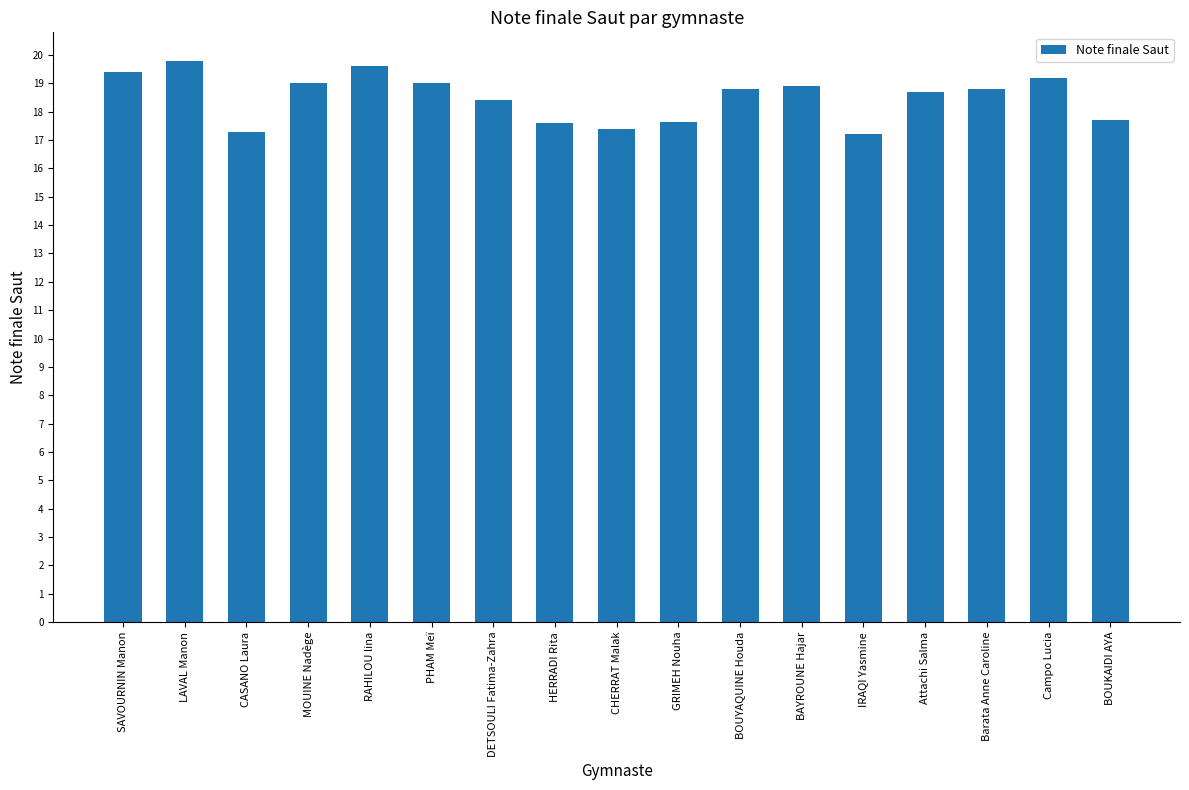

What is the value of the 16th bar from the left?

19.2